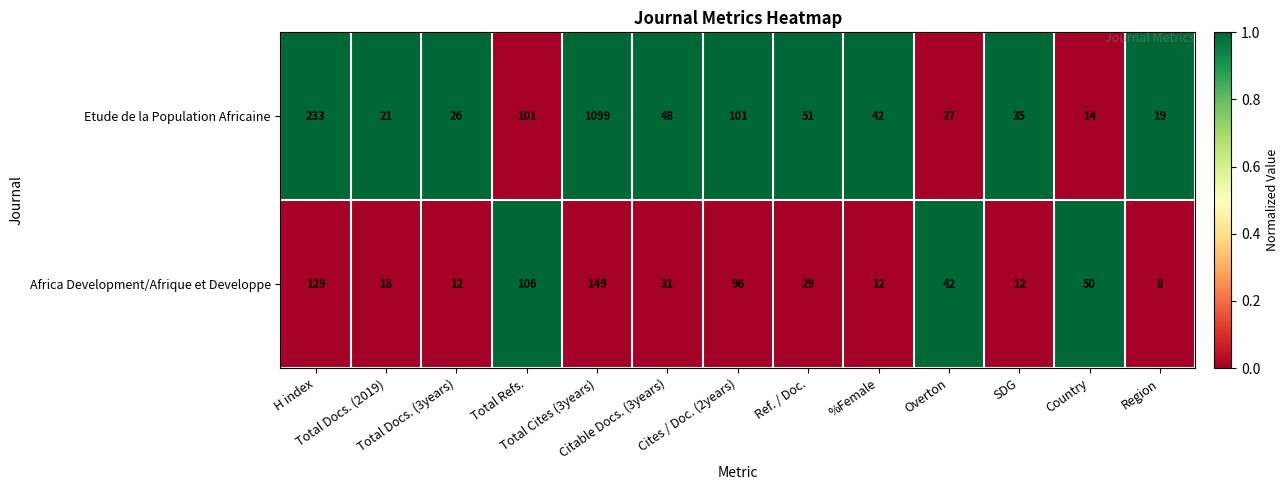

Rank the series by their maximum value, from highest to lowest.

Etude de la Population Africaine, Africa Development/Afrique et Developpe